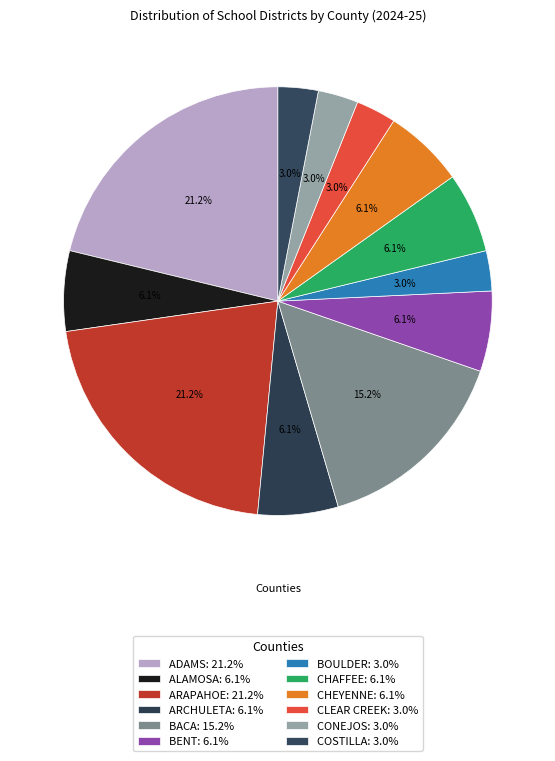

Rank the categories by value from highest to lowest.

ADAMS, ARAPAHOE, BACA, ALAMOSA, ARCHULETA, BENT, CHAFFEE, CHEYENNE, BOULDER, CLEAR CREEK, CONEJOS, COSTILLA